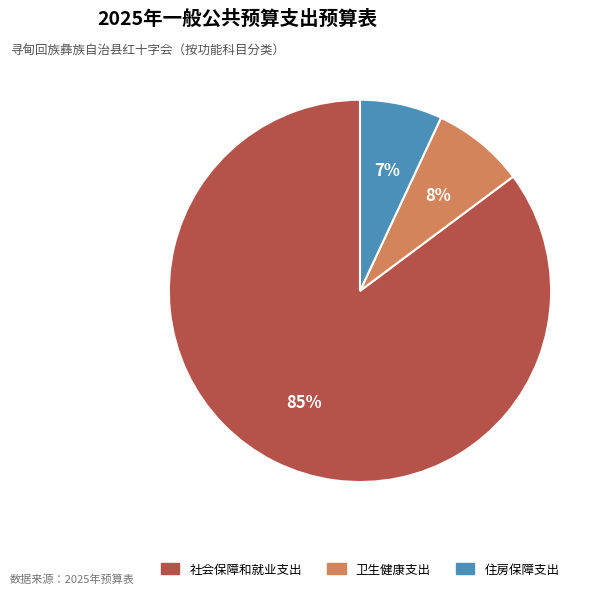

How many slices are in this pie chart?

3